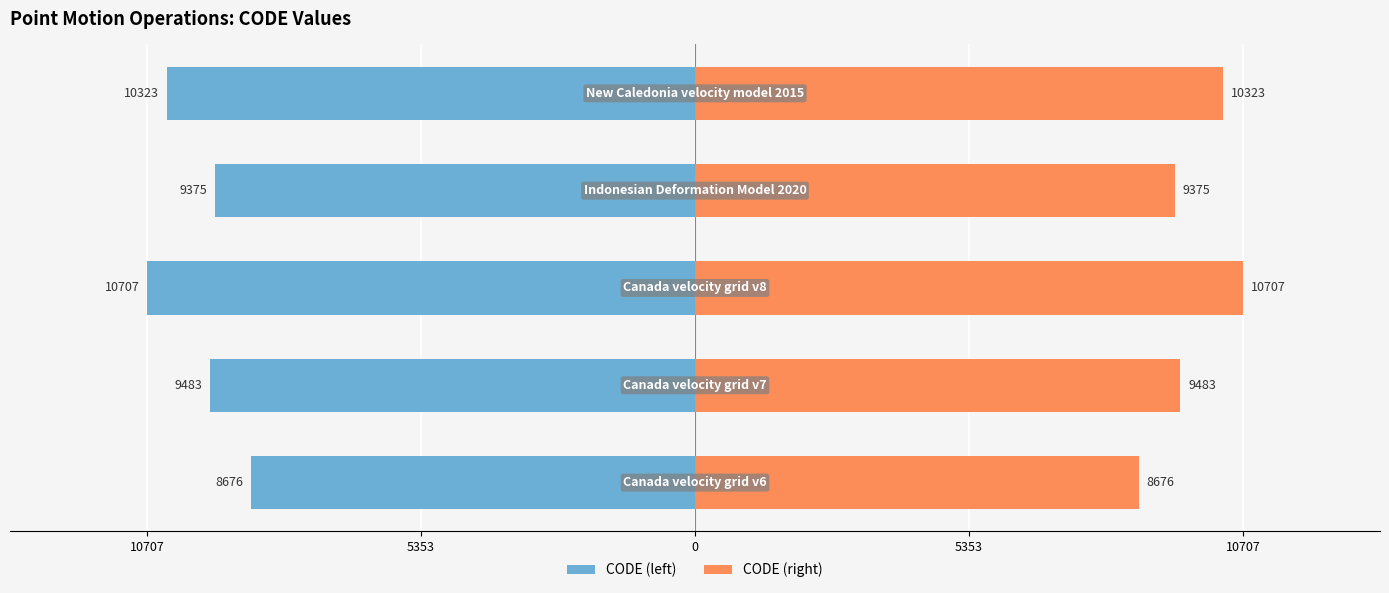

At 10707, list the series in order from largest to smallest.

CODE (right), CODE (left)